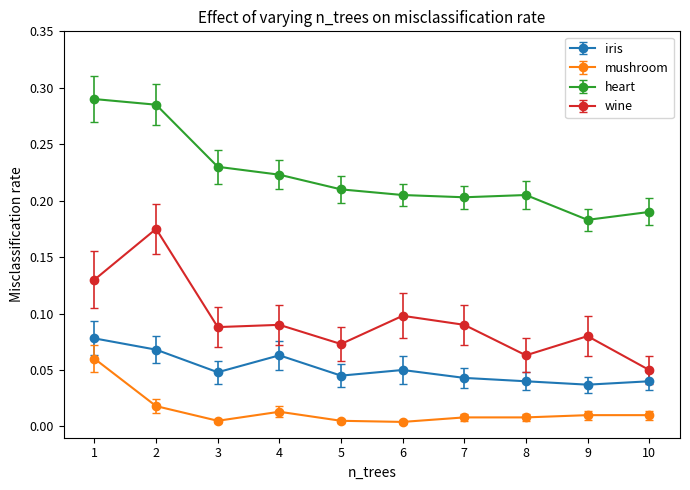

True or false: wine and mushroom cross at least once.

False